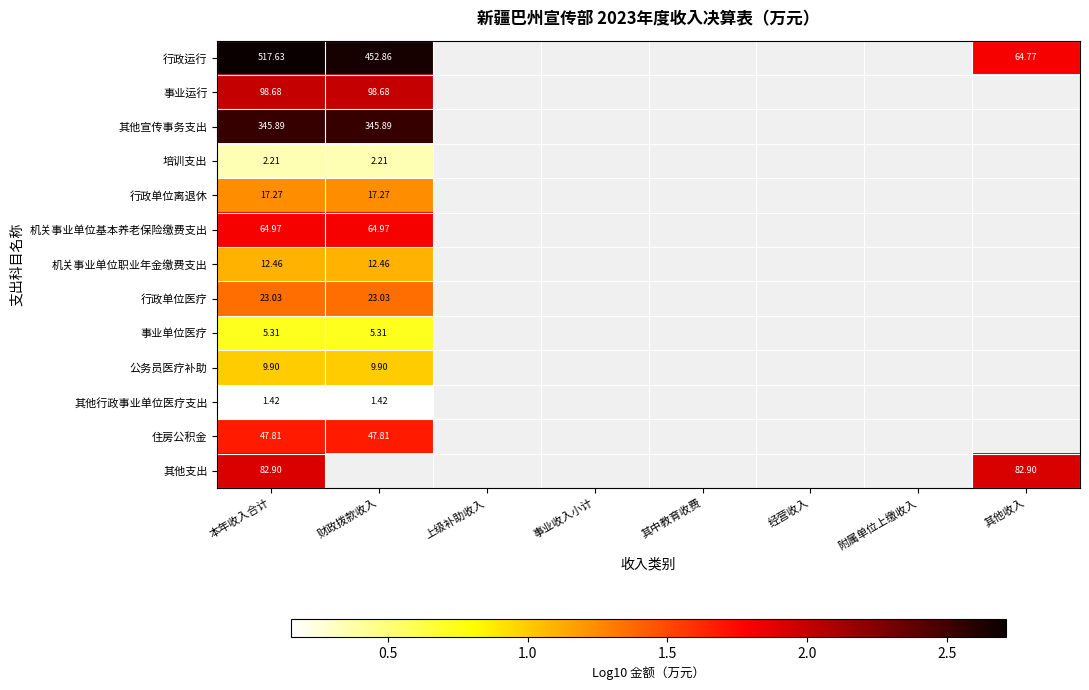

At how many categories does at least one series exceed 1?

3